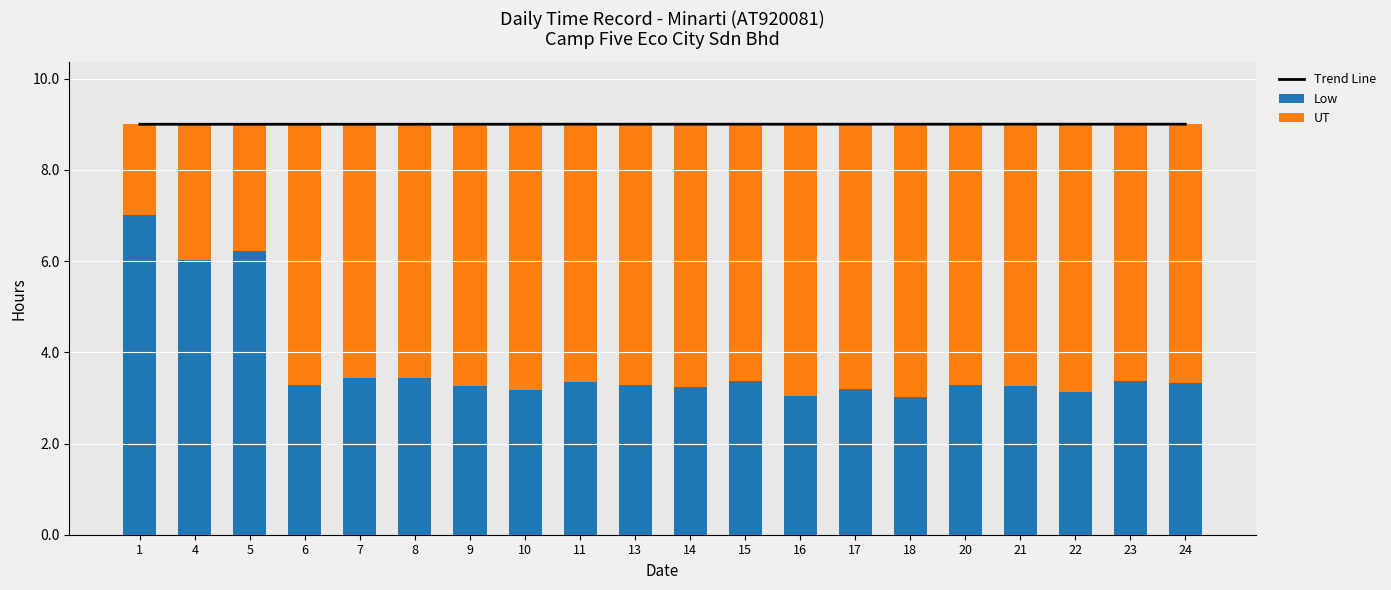

Is the value of Trend Line at 1 greater than the value of Low at 13?

Yes